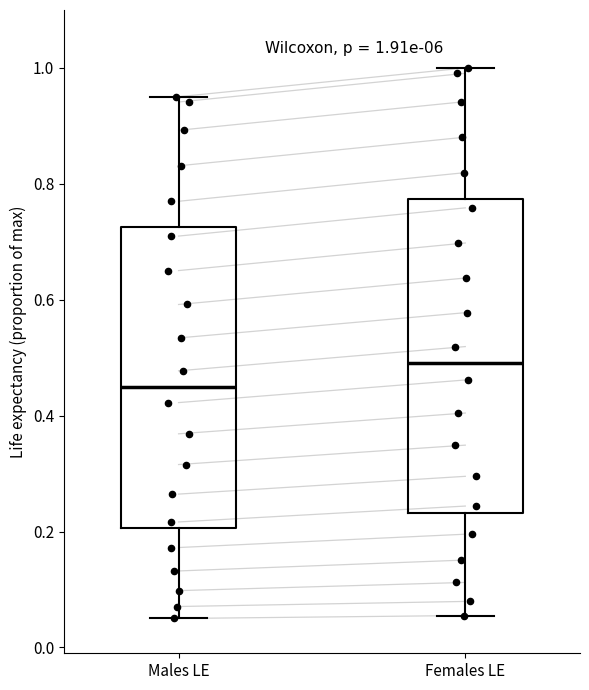

Comparing the boxes themselves (not the whiskers), which one is the tallest?

Females LE